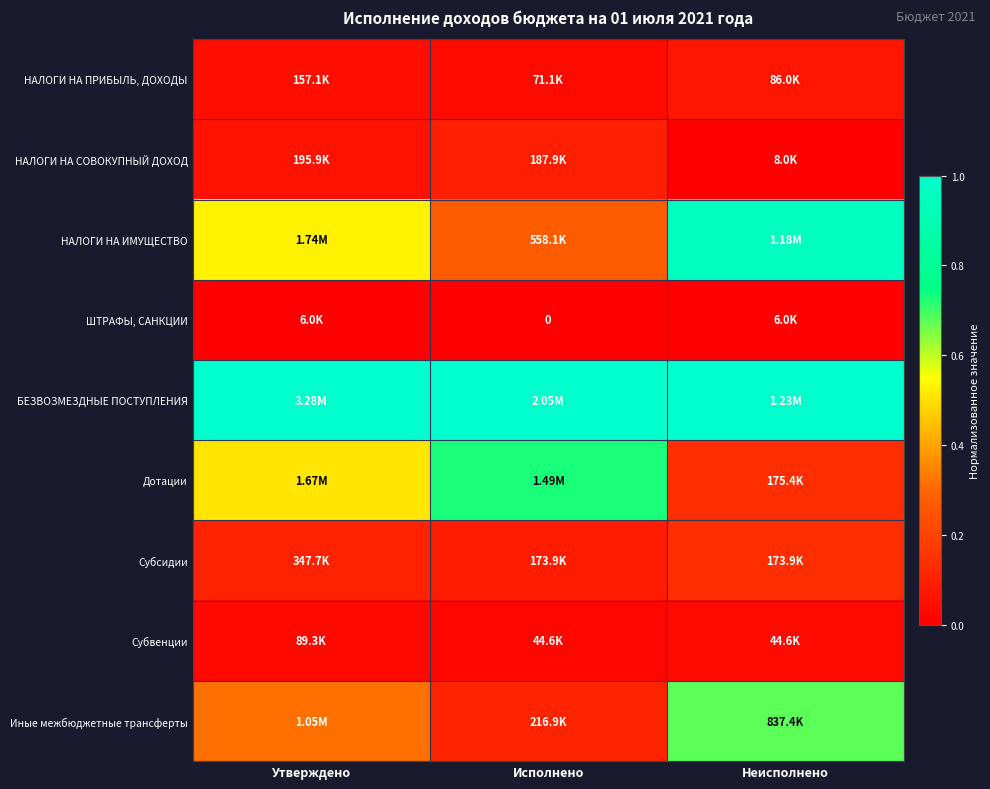

What is the difference between the highest and lowest values at Неисполнено?

1.0